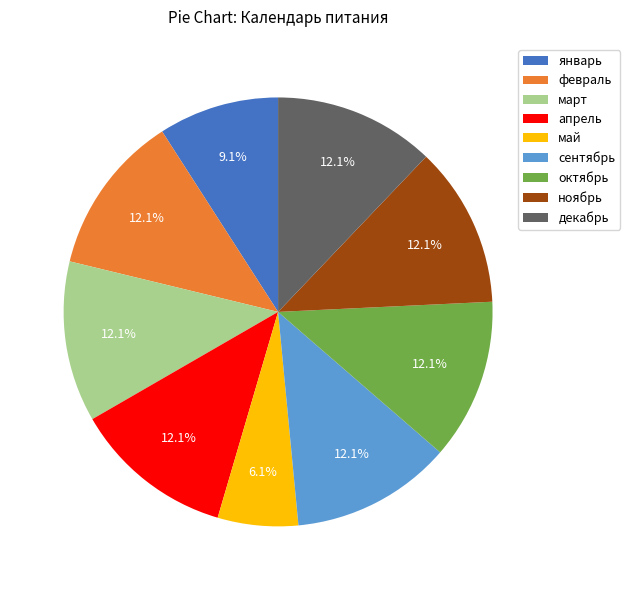

What is the ratio of the value at декабрь to the value at май?

2.0